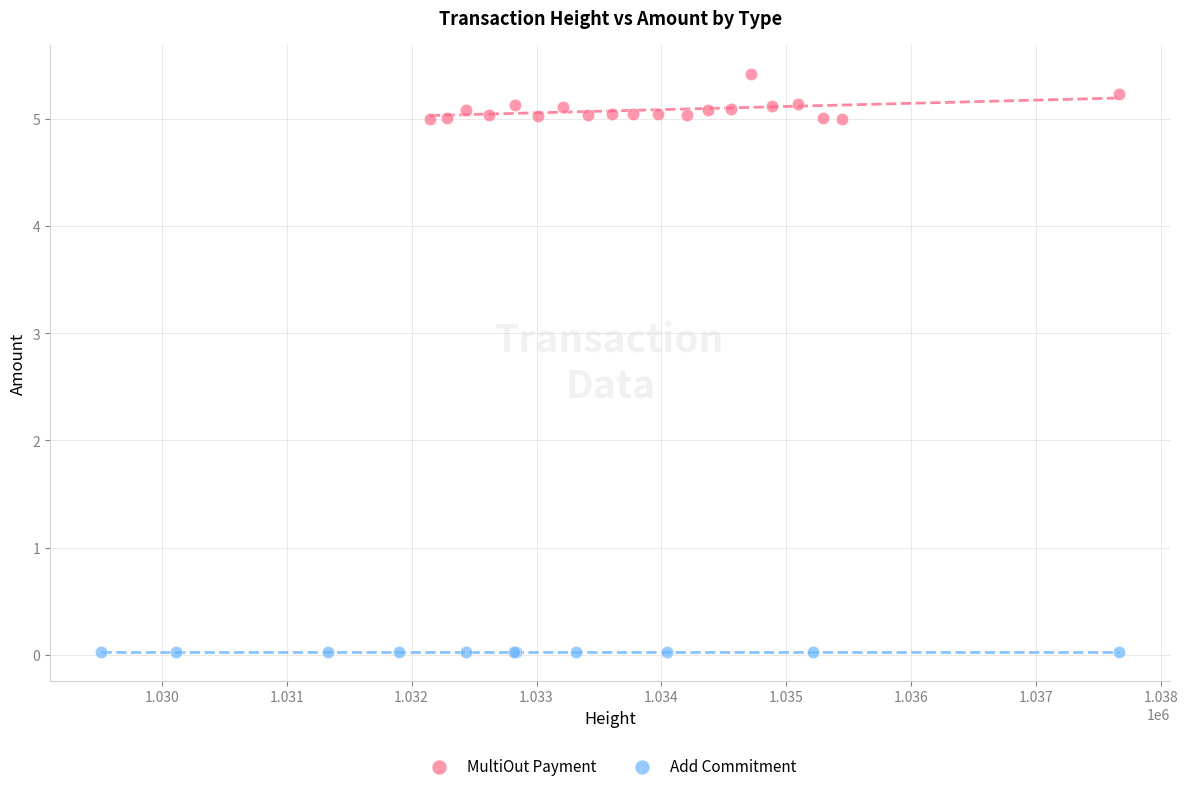

Which series reaches the minimum Y coordinate?

Add Commitment